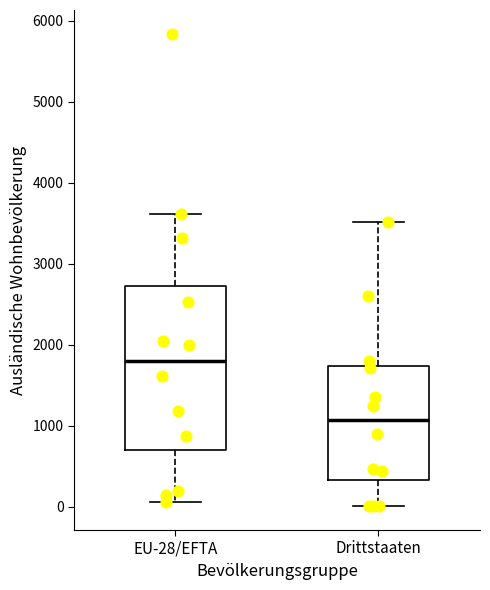

Which box is the tallest, from its lower edge to its upper edge?

EU-28/EFTA